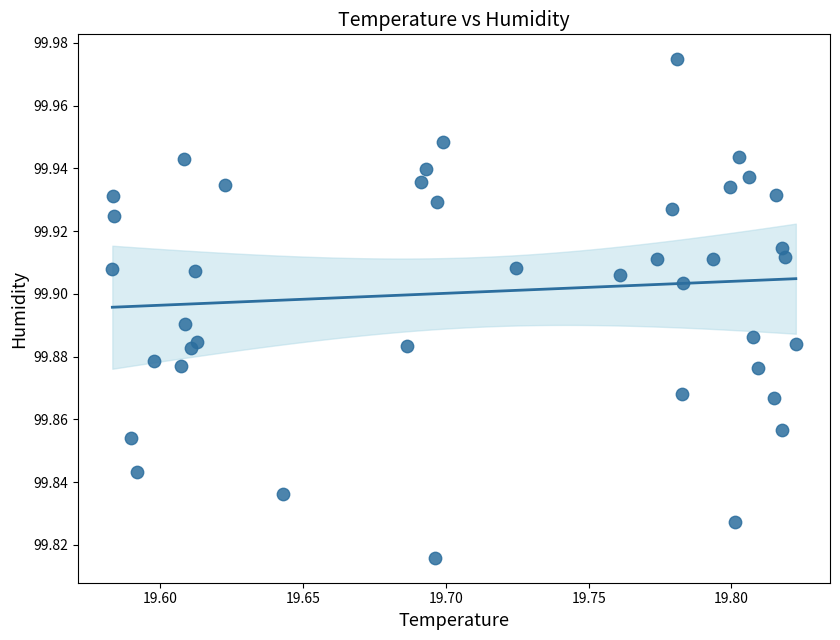

How many data points are displayed?

40